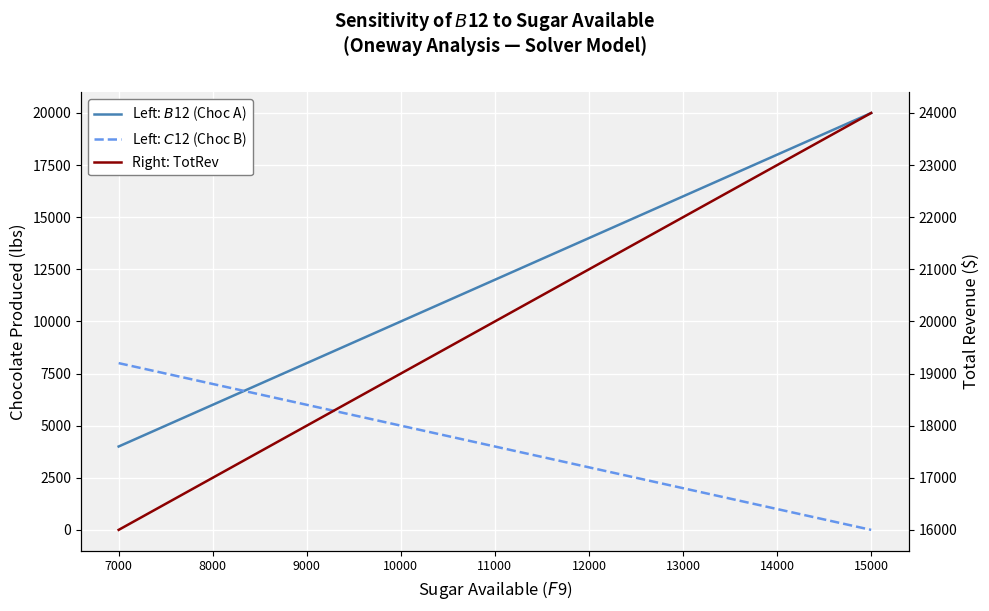

The Left: $B$12 (Choc A) series shows 11454.4 at 9000. True or false?

False